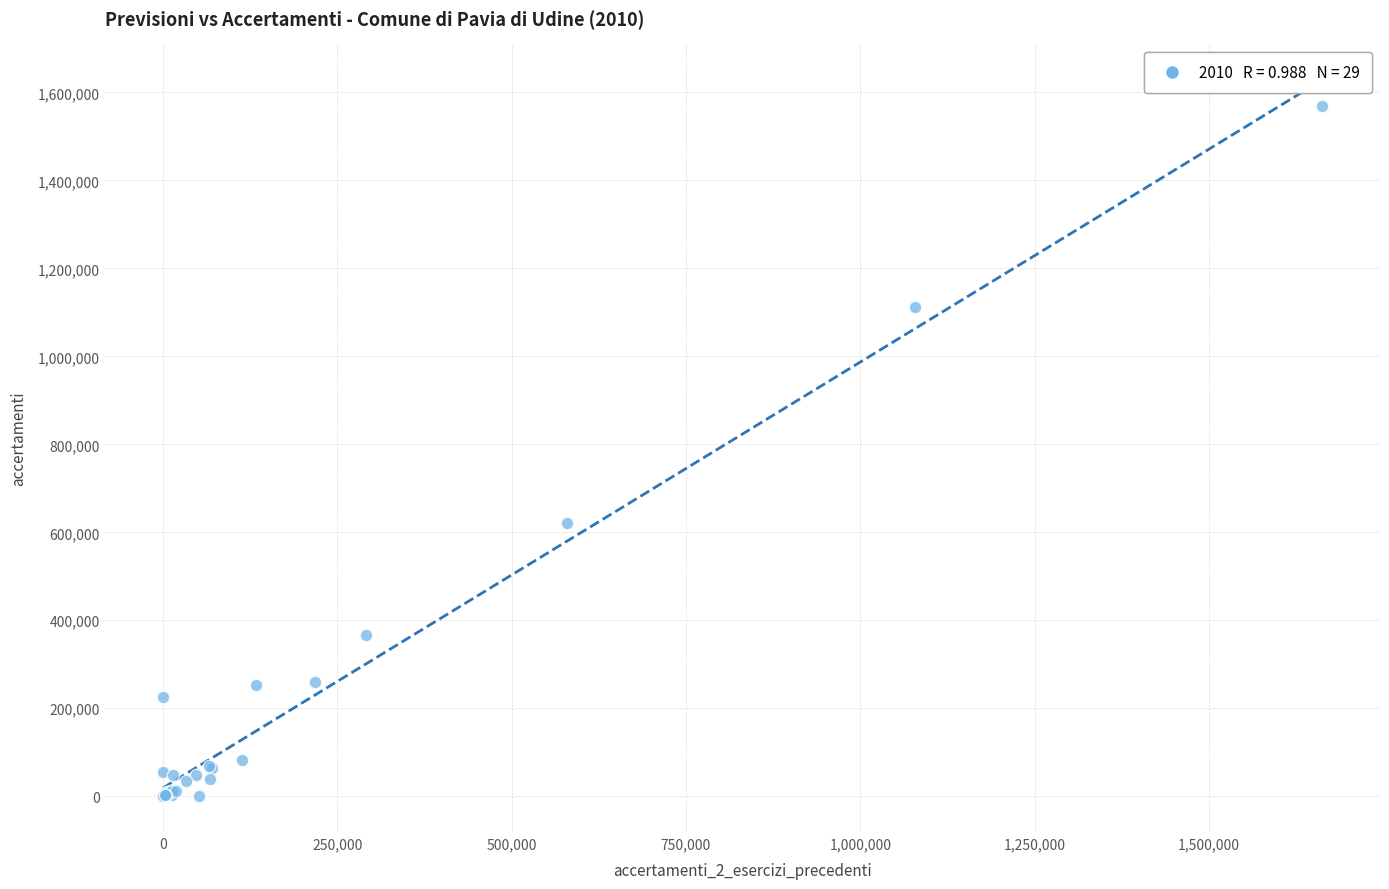

What Y value in the scatter plot is closest to 784098?

620400.0